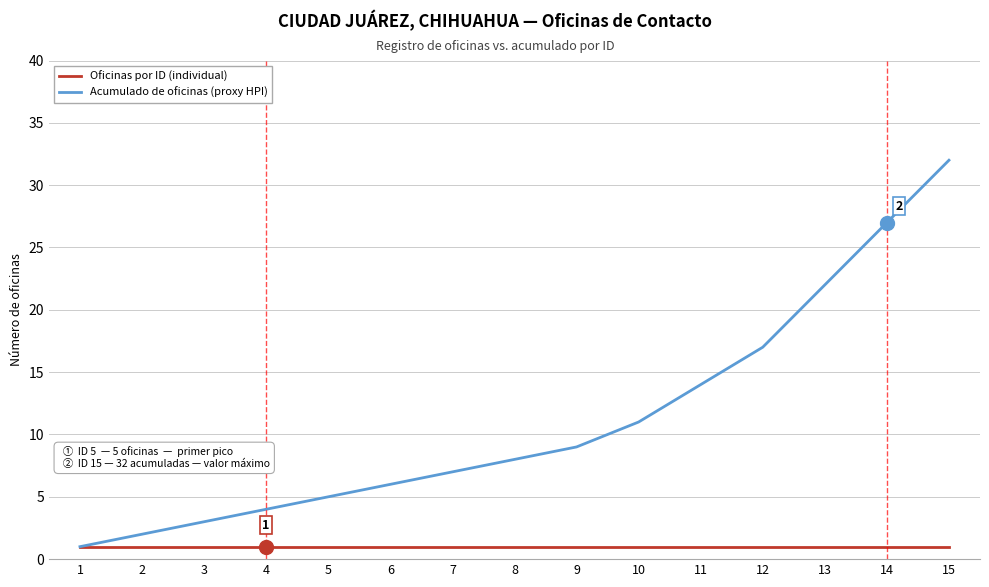

Is it true that Acumulado de oficinas (proxy HPI) equals 32 at 13?

False